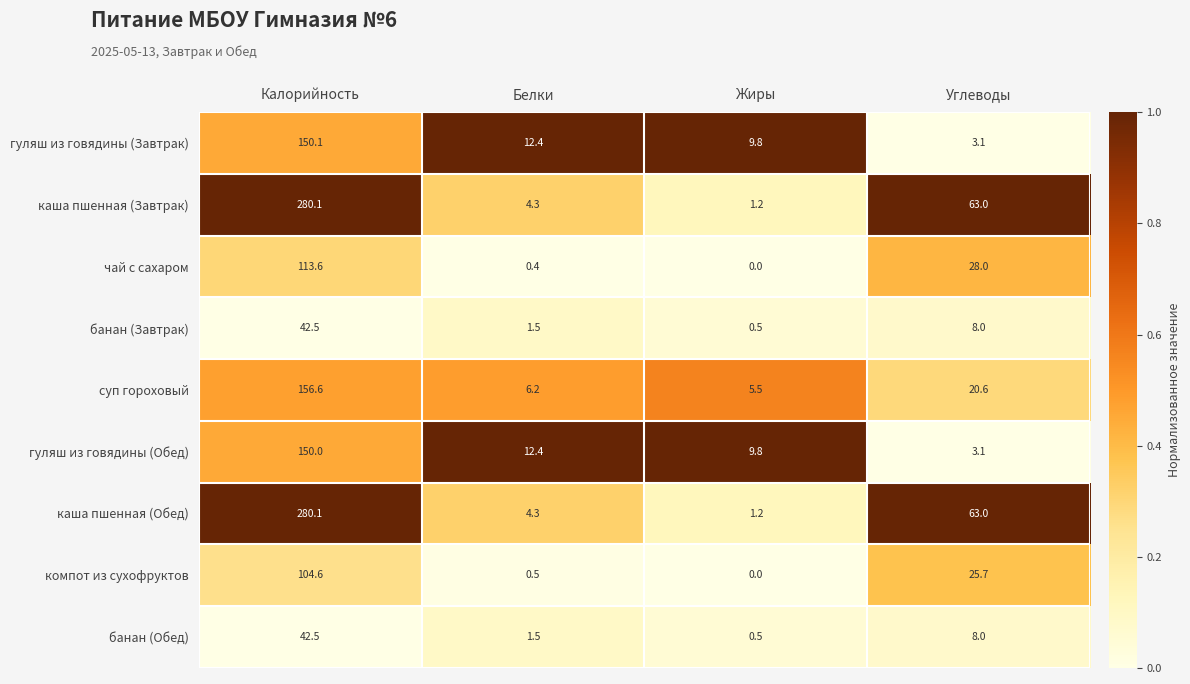

What is the difference between the highest and lowest values at Углеводы?

59.9